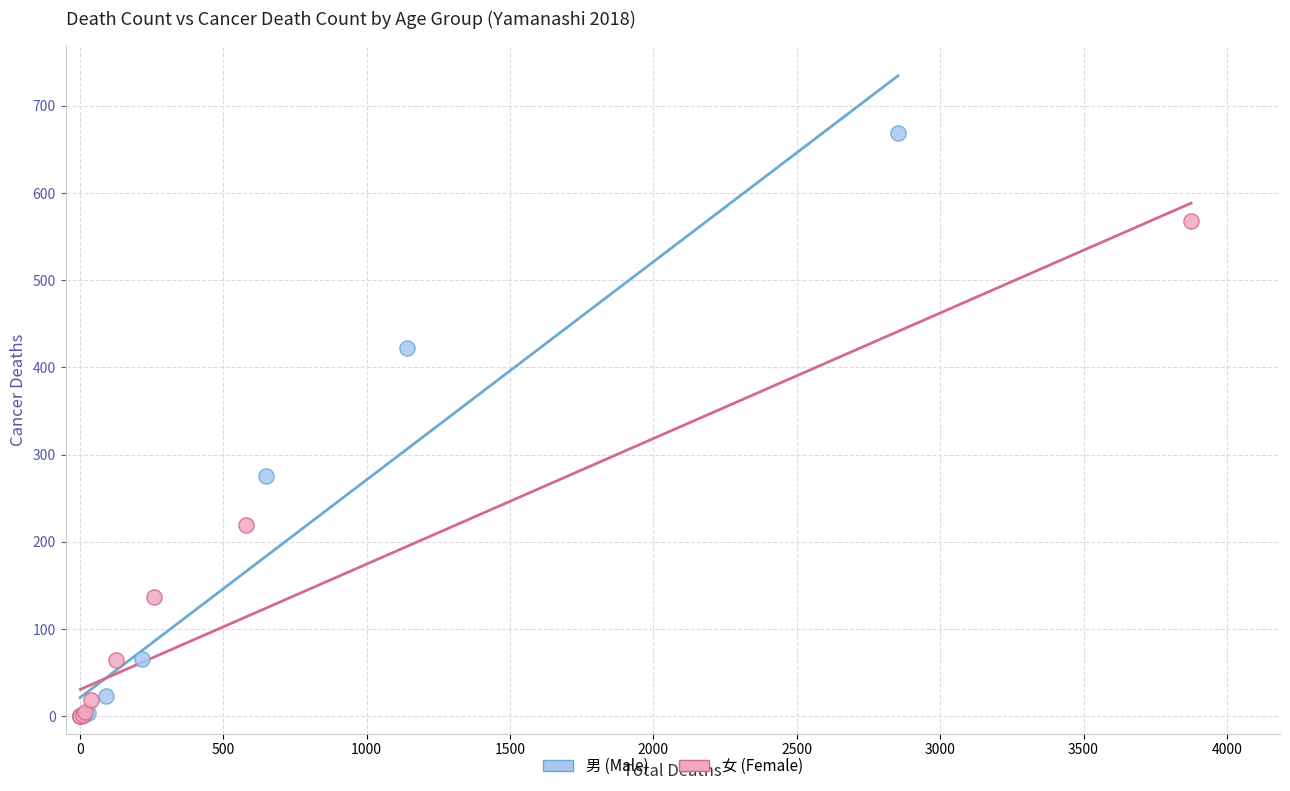

Which series contains the highest Y value?

男 (Male)